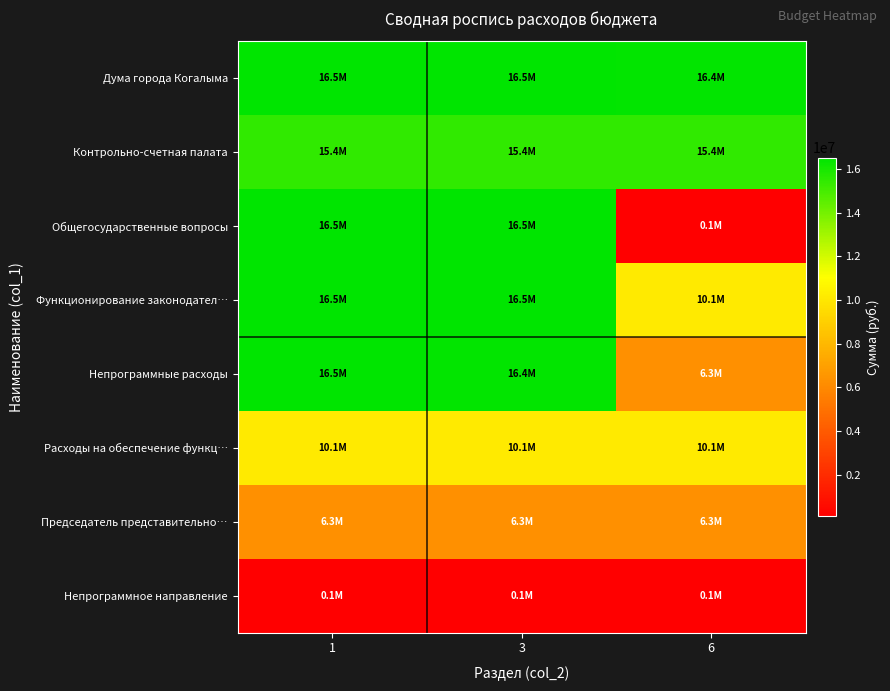

Reading right to left, extract all data points from this chart.

Дума города Когалыма: 6=16431451	3=16517751	1=16517751
Контрольно-счетная палата: 6=15446351	3=15446351	1=15446351
Общегосударственные вопросы: 6=86300	3=16517751	1=16517751
Функционирование законодател…: 6=10137456	3=16517751	1=16517751
Непрограммные расходы: 6=6293995	3=16431451	1=16517751
Расходы на обеспечение функц…: 6=10137456	3=10137456	1=10137456
Председатель представительно…: 6=6293995	3=6293995	1=6293995
Непрограммное направление: 6=86300	3=86300	1=86300